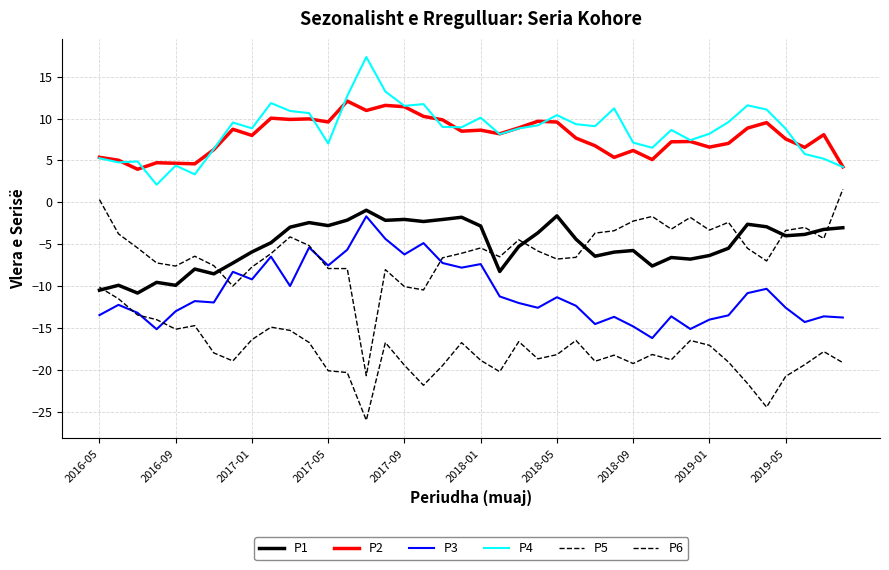

True or false: P4 and P5 intersect in this chart.

False